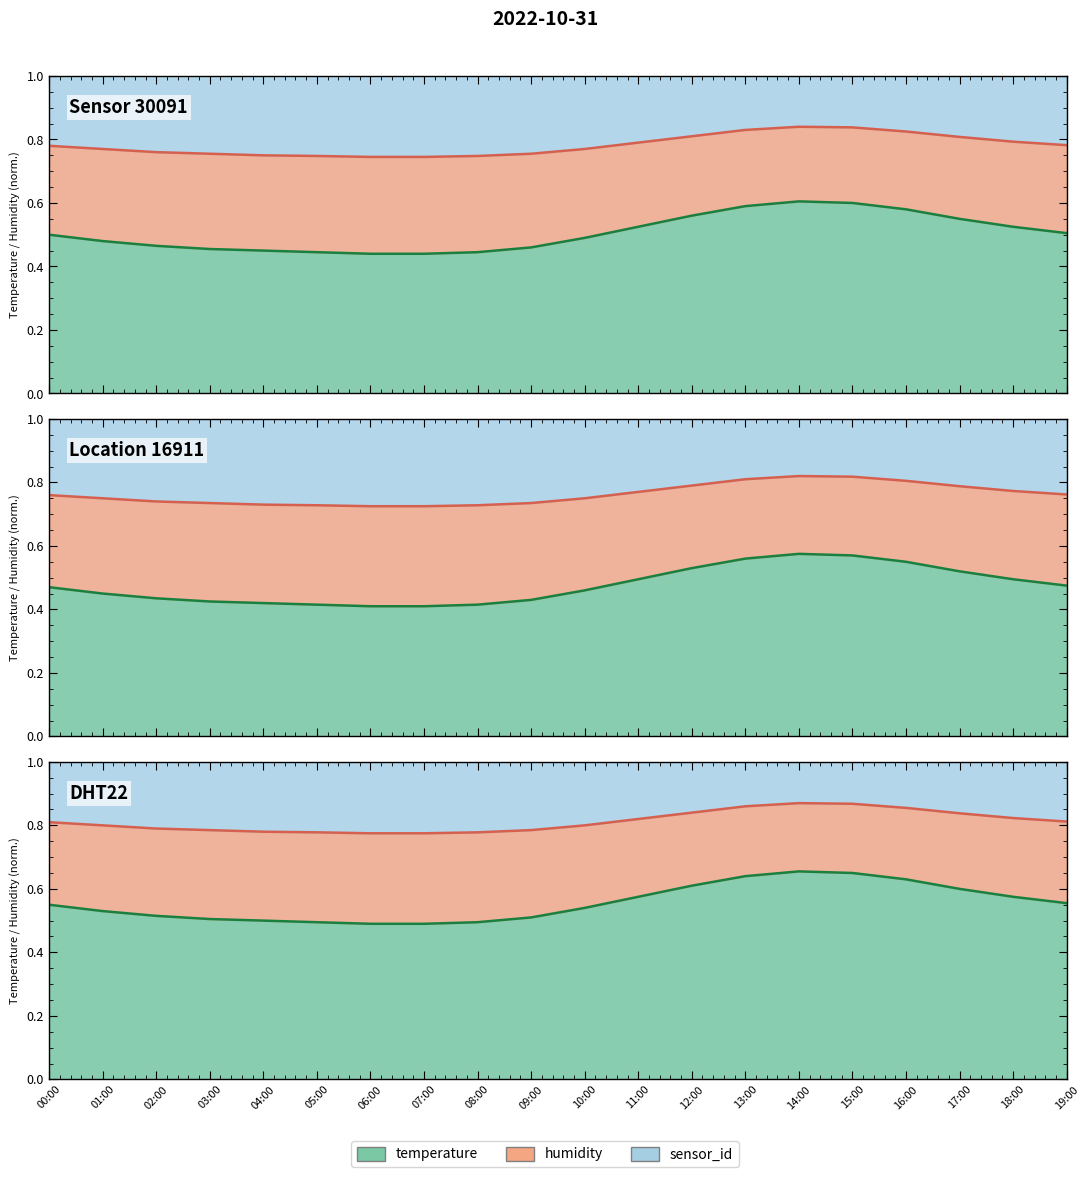

Reading right to left, extract all data points from this chart.

temp_line: 19:00=0.6	18:00=0.6	17:00=0.6	16:00=0.6	15:00=0.7	14:00=0.7	13:00=0.6	12:00=0.6	11:00=0.6	10:00=0.5	09:00=0.5	08:00=0.5	07:00=0.5	06:00=0.5	05:00=0.5	04:00=0.5	03:00=0.5	02:00=0.5	01:00=0.5	00:00=0.6
mid_line: 19:00=0.8	18:00=0.8	17:00=0.8	16:00=0.9	15:00=0.9	14:00=0.9	13:00=0.9	12:00=0.8	11:00=0.8	10:00=0.8	09:00=0.8	08:00=0.8	07:00=0.8	06:00=0.8	05:00=0.8	04:00=0.8	03:00=0.8	02:00=0.8	01:00=0.8	00:00=0.8